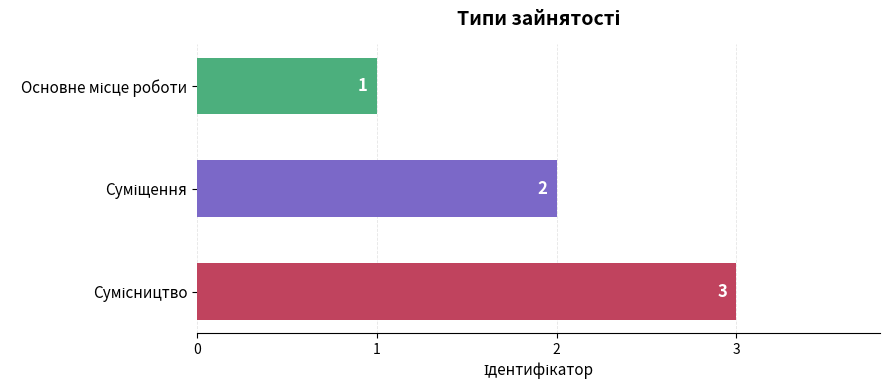

Count the values in the range 1 to 3.

3